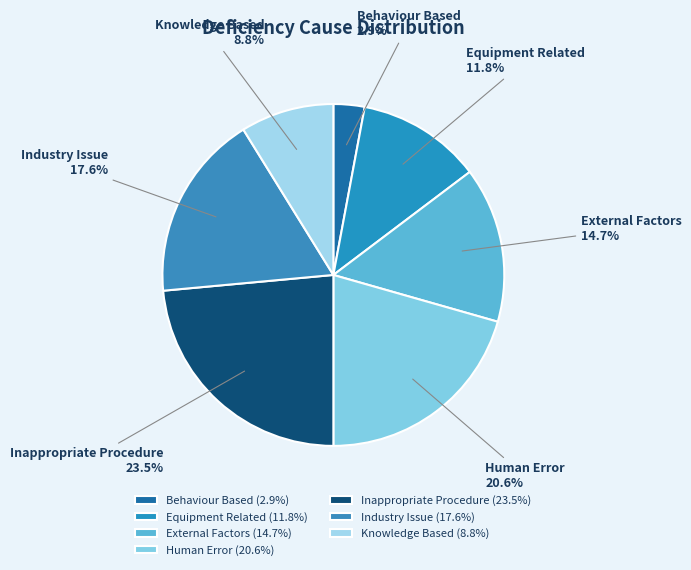

Is it true that External Factors is 8% of the pie?

False